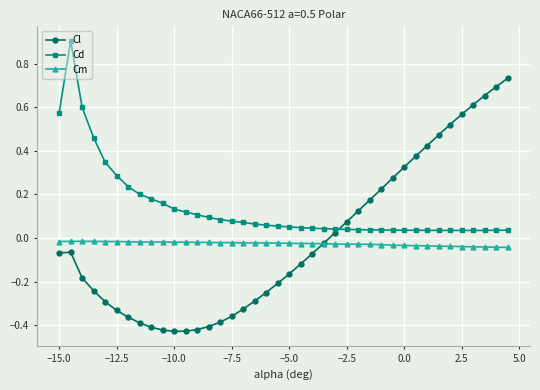

How many categories are shown in the chart?

40